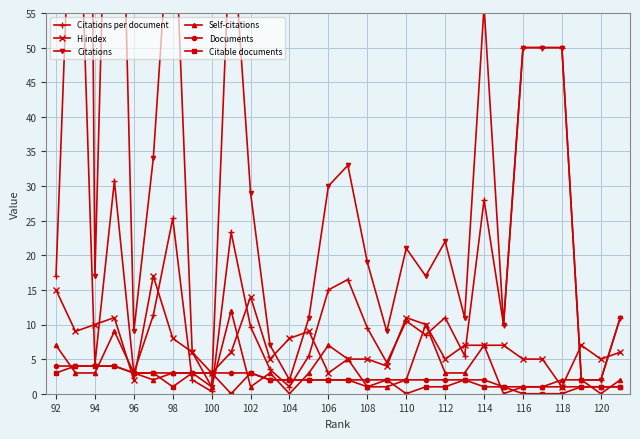

What is the highest value of the H index series?

17